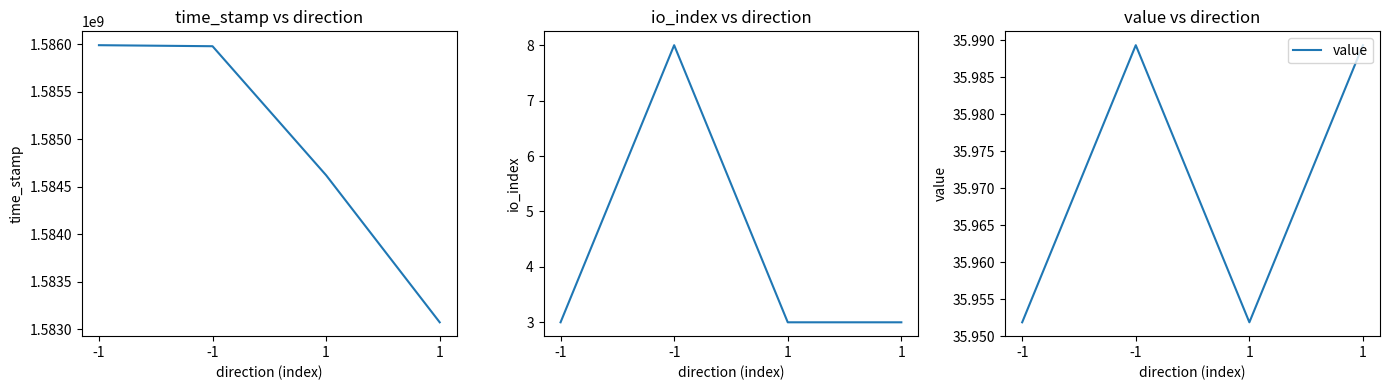

What is the sum of all io_index values?

17.0